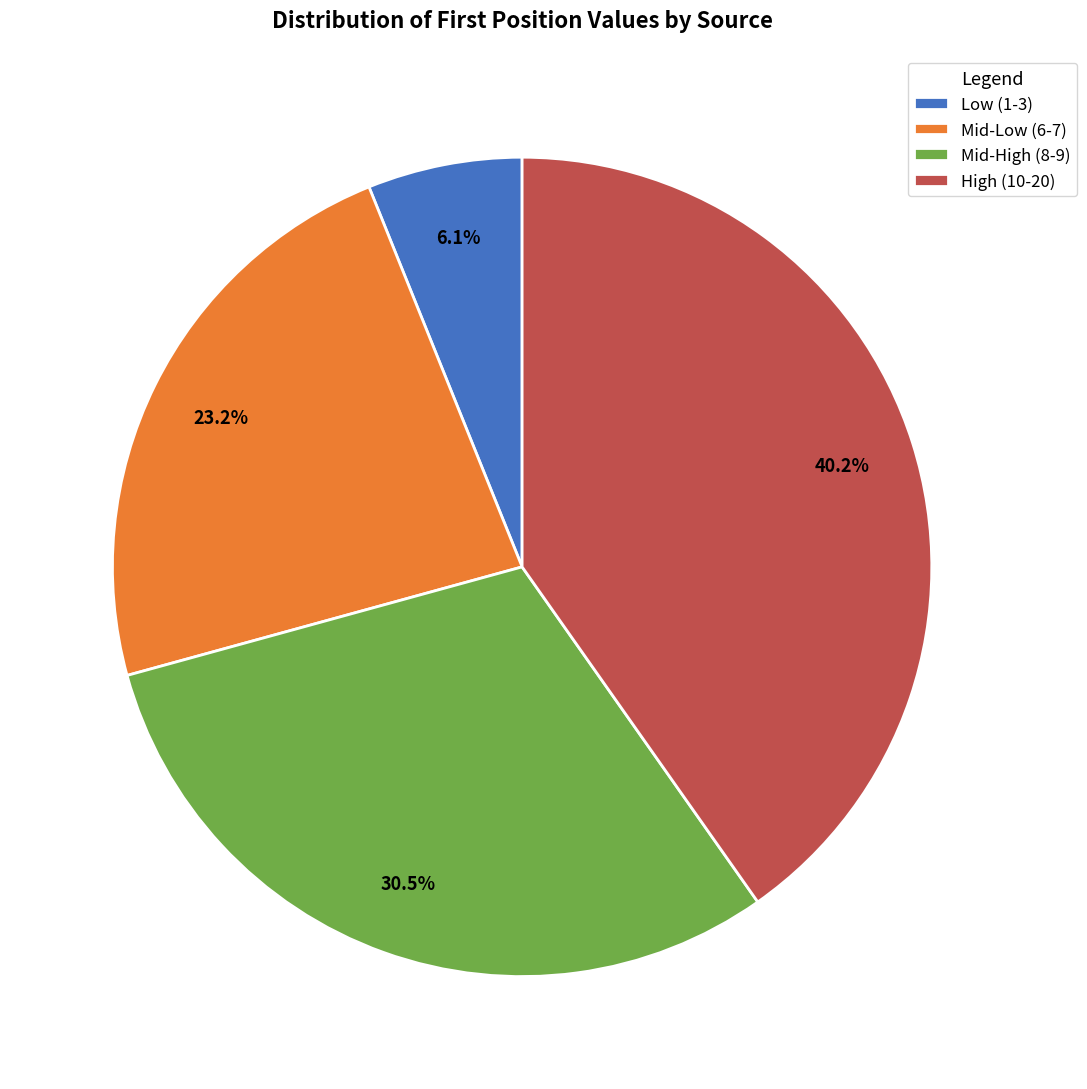

Is there any slice that represents more than half of the pie?

No